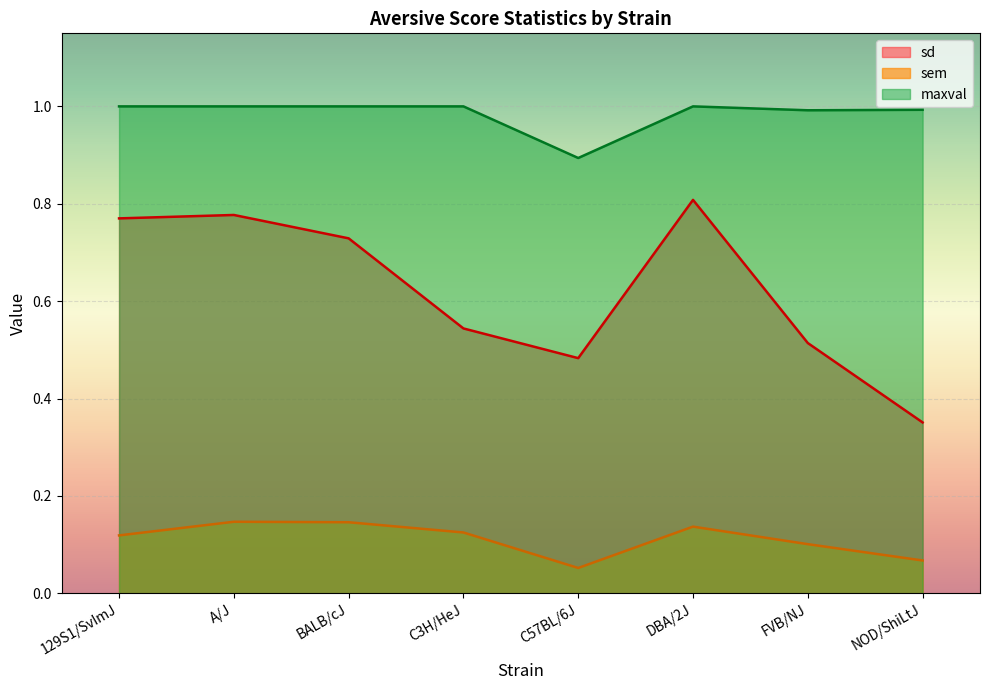

What is the maximum value shown in the chart?

1.0